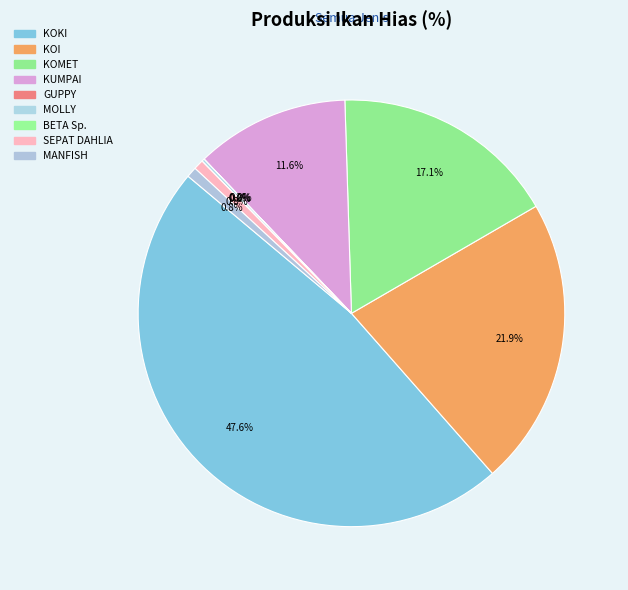

To the nearest percent, what is the average slice percentage?

11%